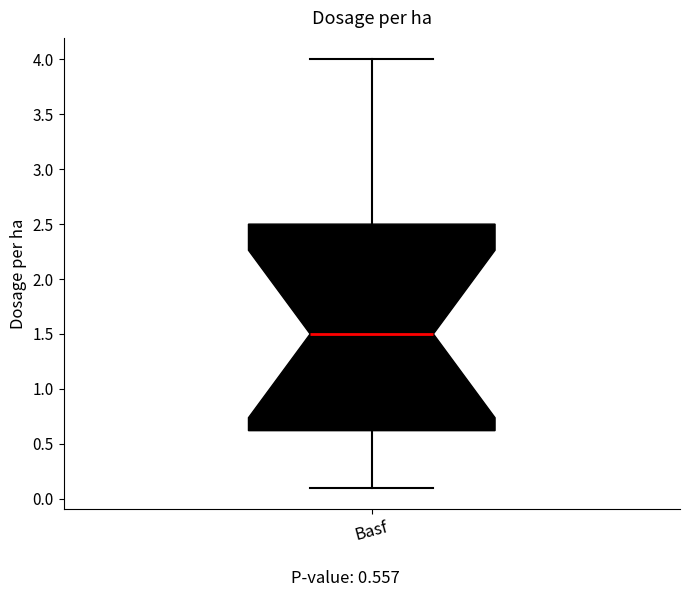

Read this box plot against the y-axis: the position of the median line, the range covered by the box, and the ends of both whiskers. The values are not printed on the chart, so give them approximately, as read against the axis.

median 1.5, box 0.6 to 2.5, whiskers 0.1 to 4.0